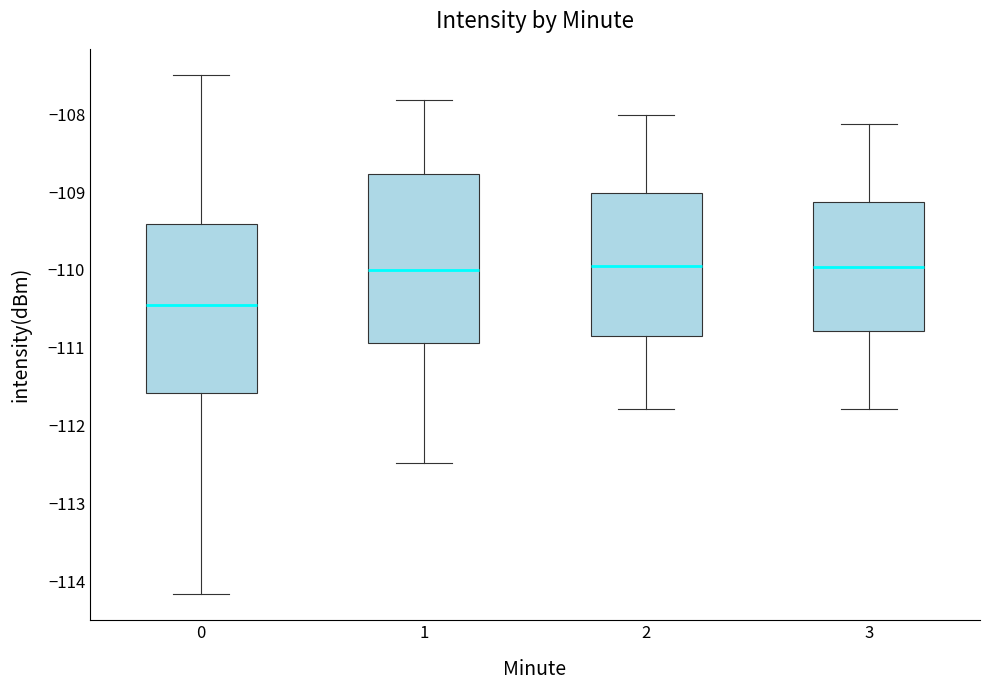

Reading left to right, read every box against the y-axis: the position of its median line, the range the box covers, and the ends of its whiskers. The values are not printed on the chart, so give them approximately, as read against the axis.

0: median -110.5, box -111.6 to -109.4, whiskers -114.2 to -107.5
1: median -110.0, box -110.9 to -108.8, whiskers -112.5 to -107.8
2: median -110.0, box -110.8 to -109.0, whiskers -111.8 to -108.0
3: median -110.0, box -110.8 to -109.1, whiskers -111.8 to -108.1